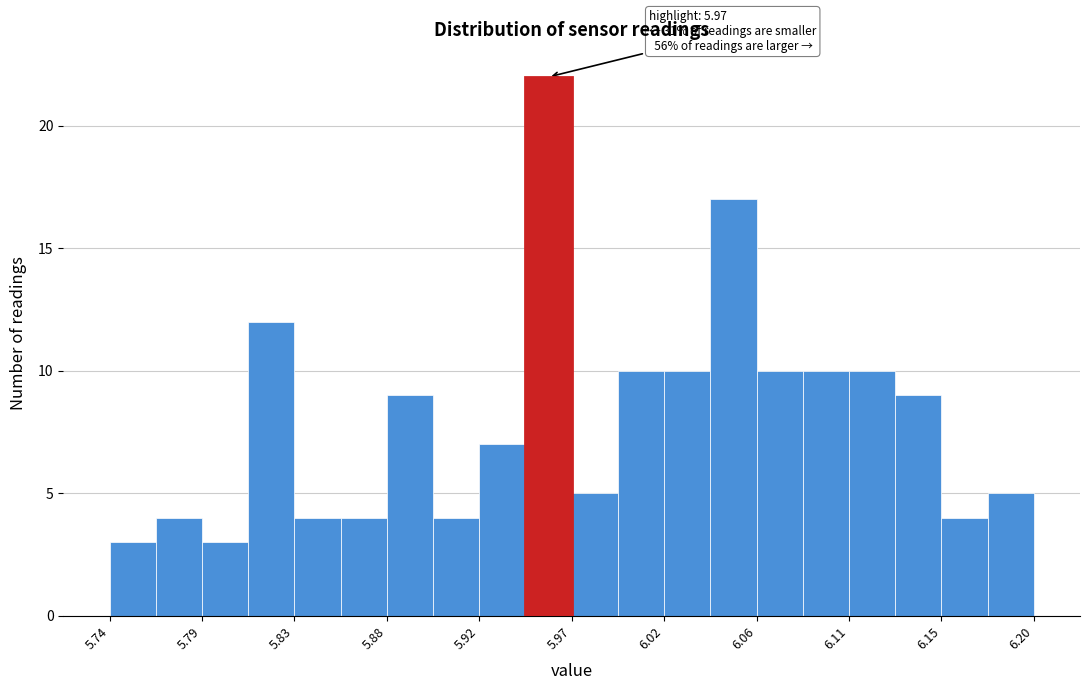

Over which range of the x-axis is the bar tallest?

5.947 to 5.970